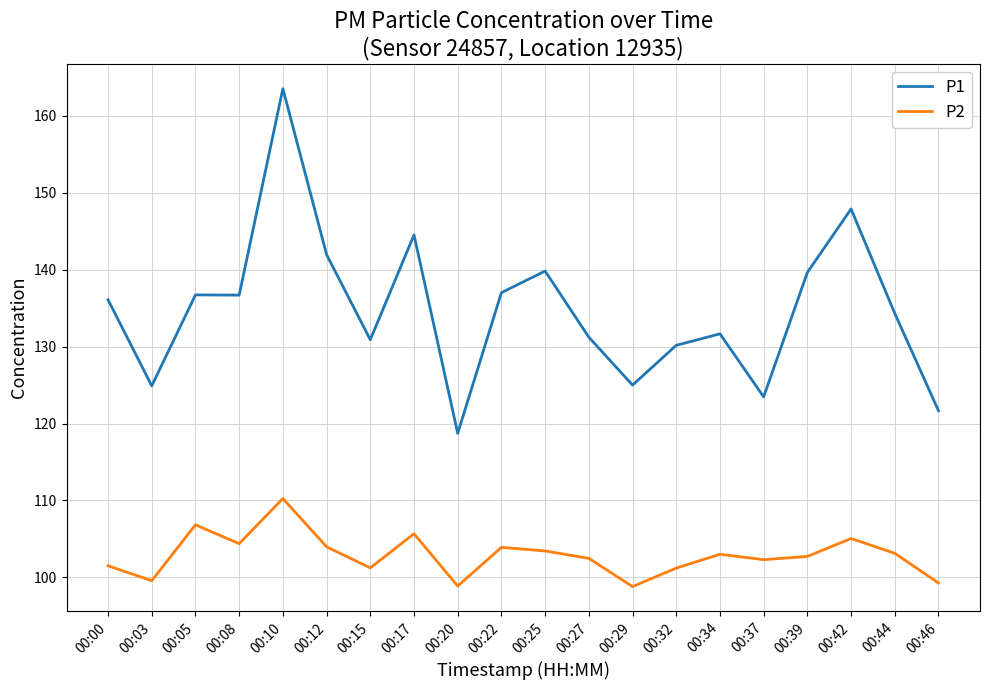

In P1, how many points are higher than both neighbors (excluding endpoints)?

6